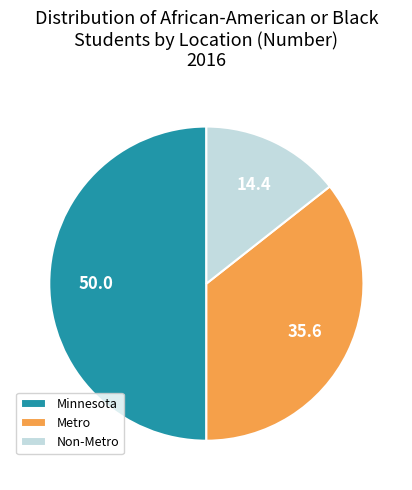

The Minnesota slice represents 36% of the pie. True or false?

False